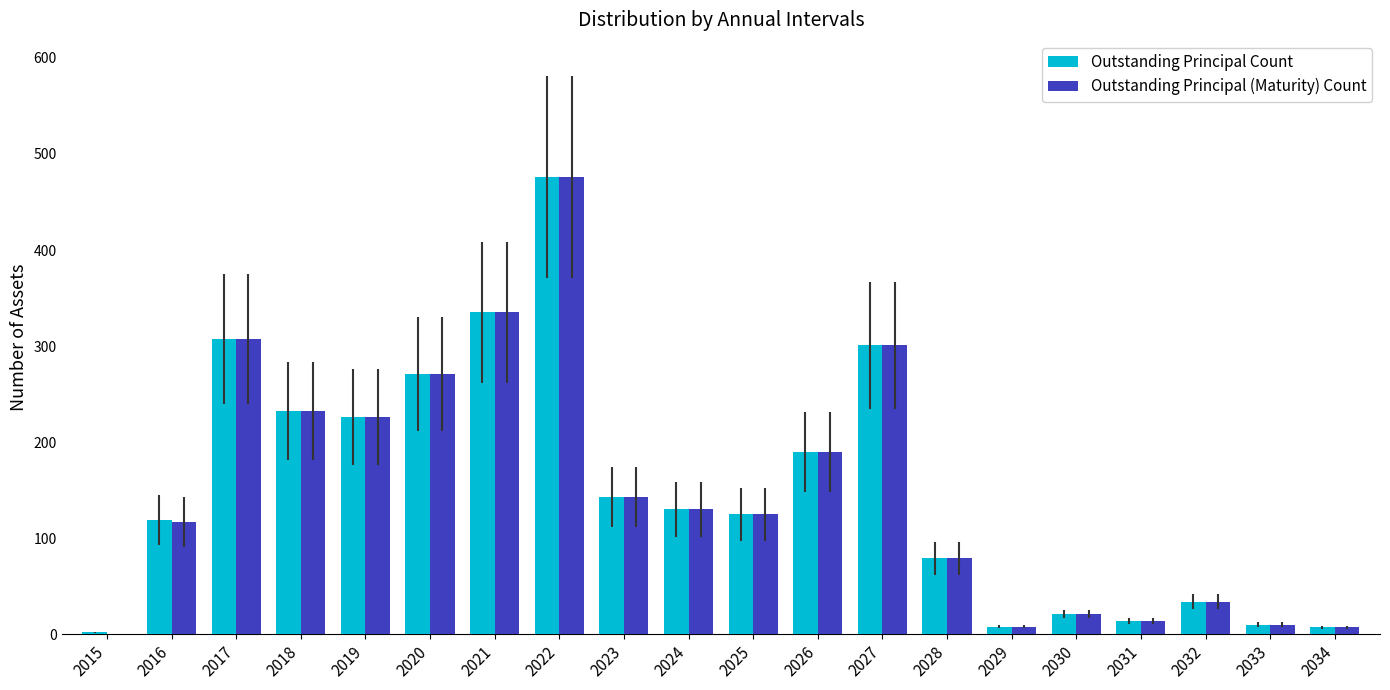

What is the maximum value shown in the chart?

476